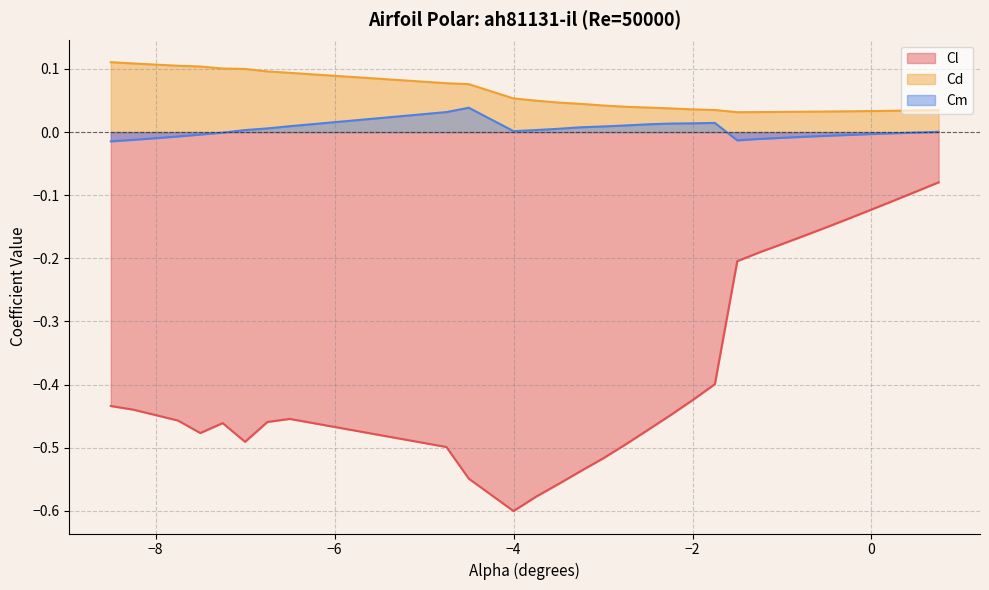

What are all the series names shown in the legend?

Cl, Cd, Cm